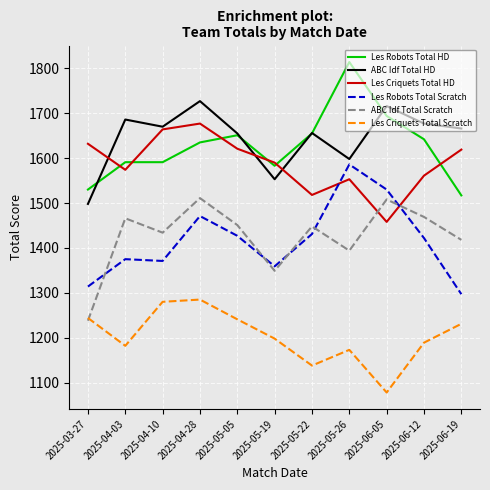

What is the difference between the highest and lowest values at 2025-06-05?

638